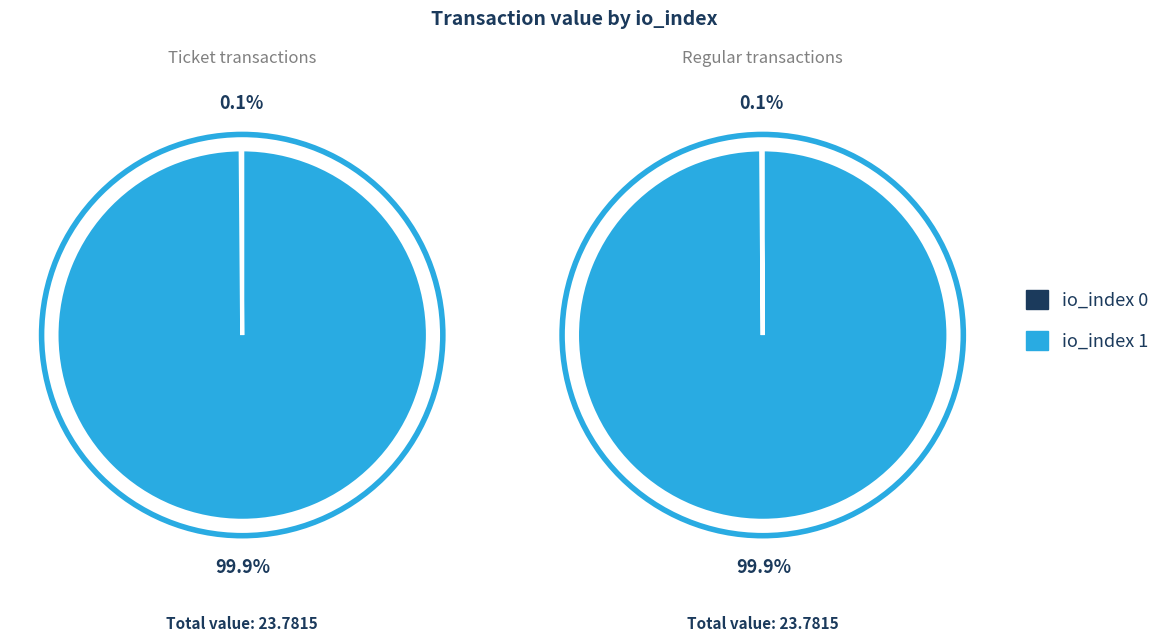

Rank the categories by Regular value from lowest to highest.

io_index 0, io_index 1